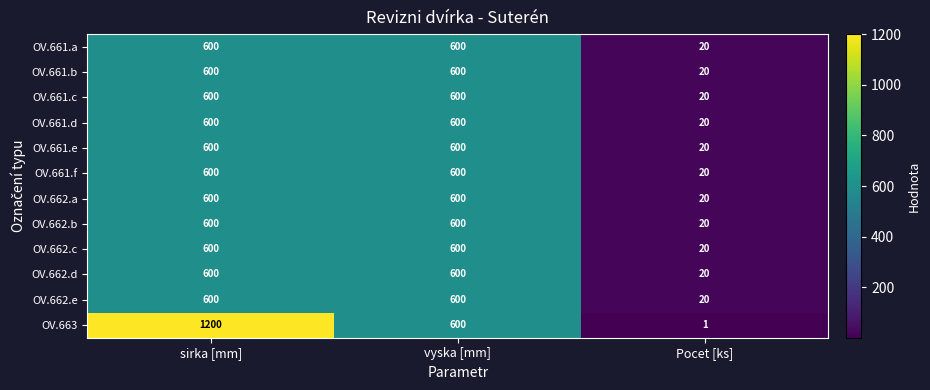

Where does the OV.663 series first go above 600?

sirka [mm]